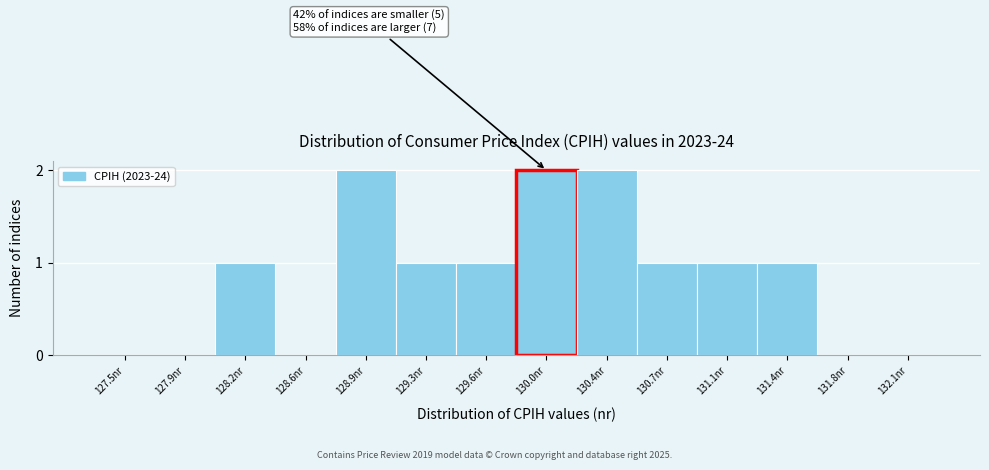

Reading left to right, what are all the values shown in this chart?

127.5nr=0	127.9nr=0	128.2nr=1	128.6nr=0	128.9nr=2	129.3nr=1	129.6nr=1	130.0nr=2	130.4nr=2	130.7nr=1	131.1nr=1	131.4nr=1	131.8nr=0	132.1nr=0